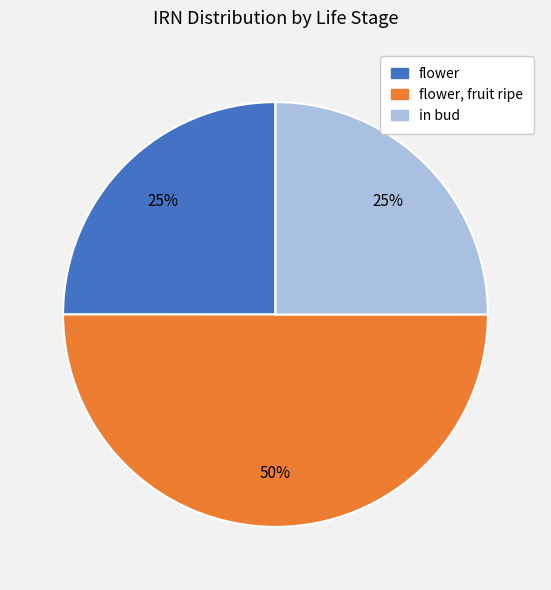

How many slices are in this pie chart?

3